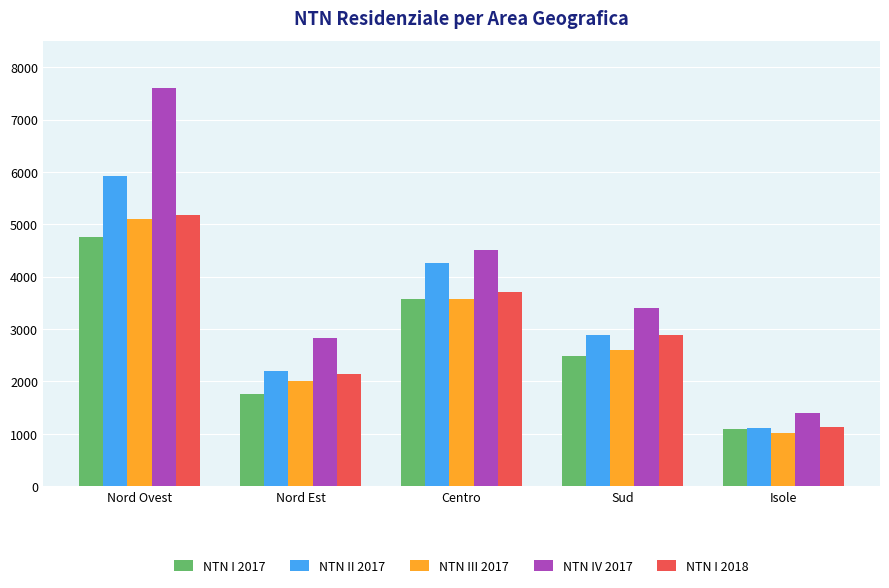

What is the spread (max minus min) of values at Isole?

381.2